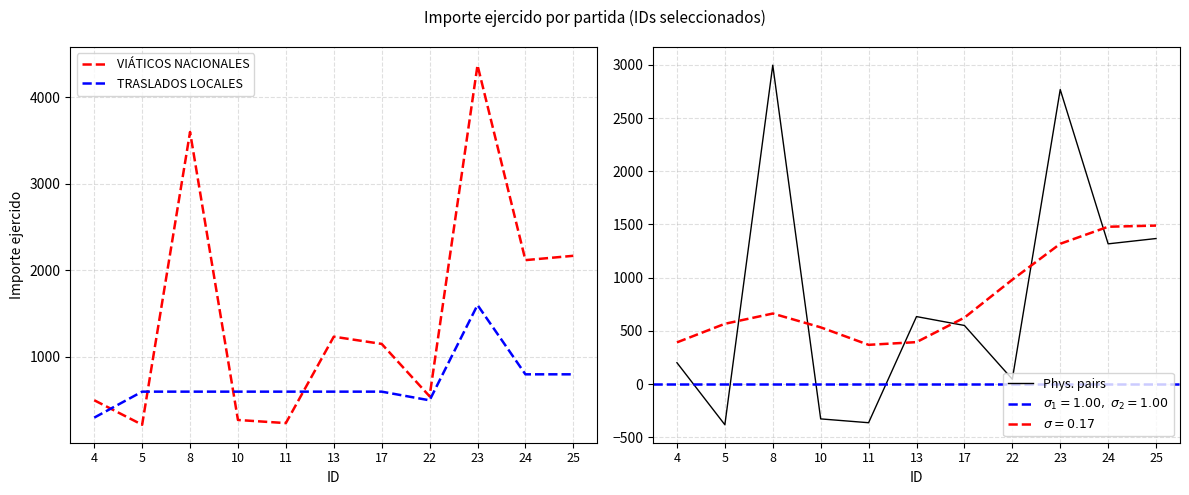

Between 24 and 11, which is larger?

24